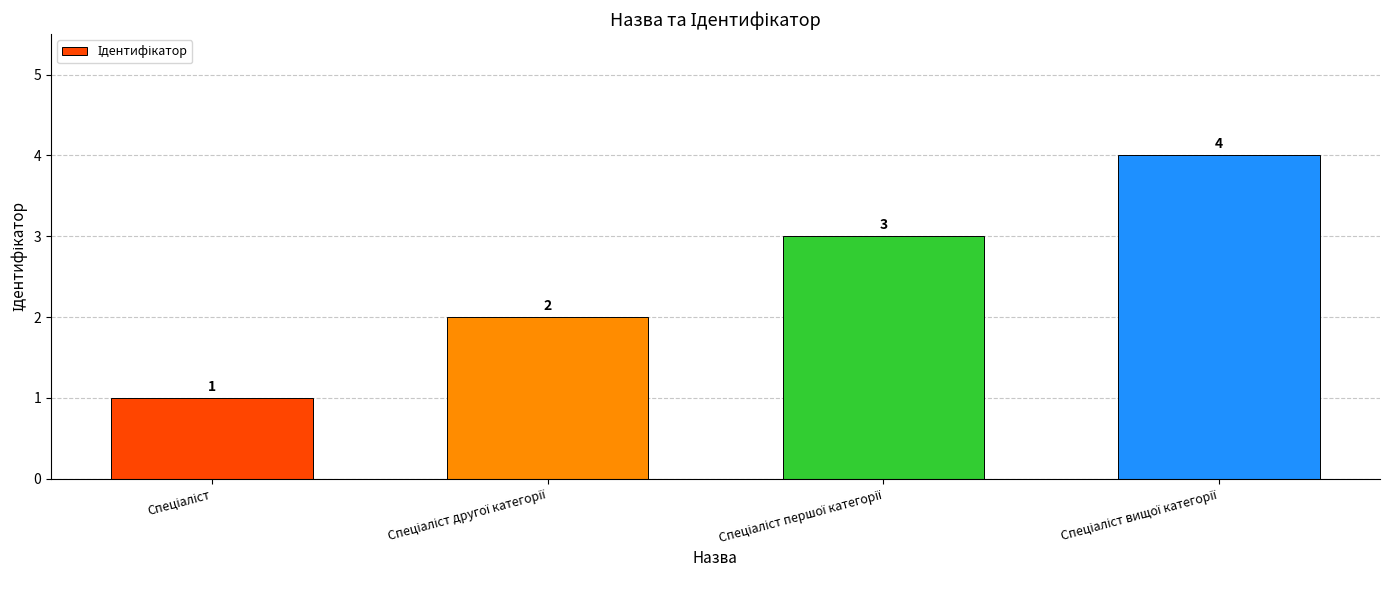

What is the value of the 1st bar from the left?

1